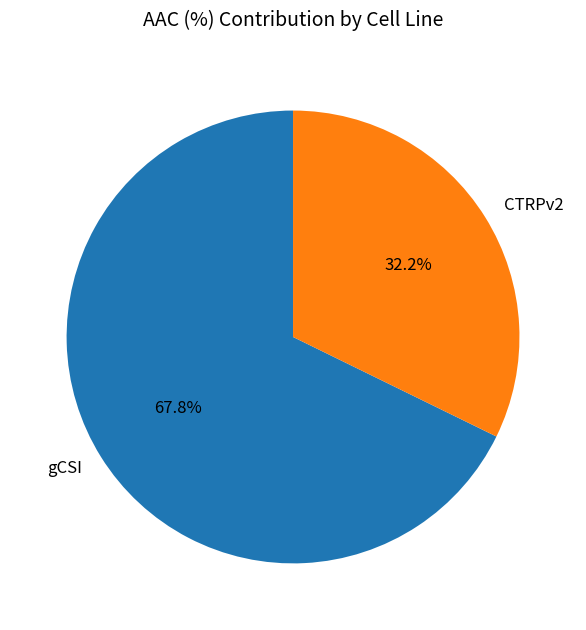

True or false: CTRPv2 accounts for 47% of the total.

False